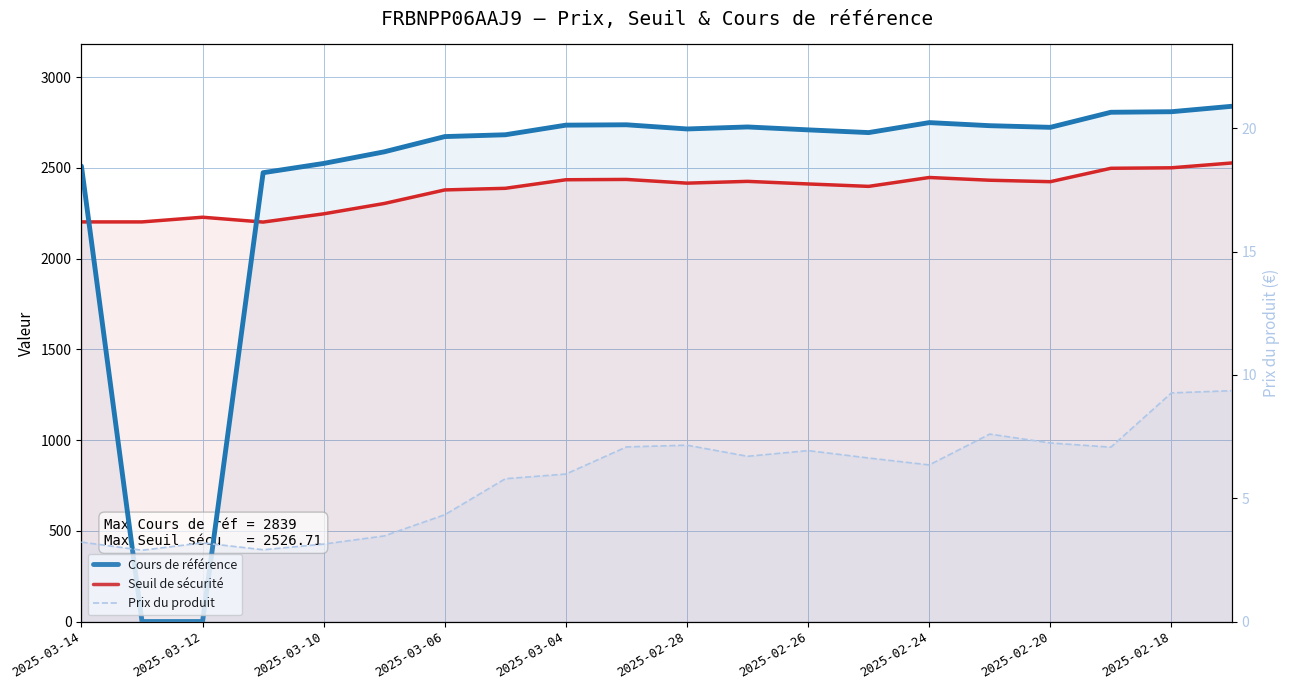

Does the chart display data point markers on the line(s)?

No